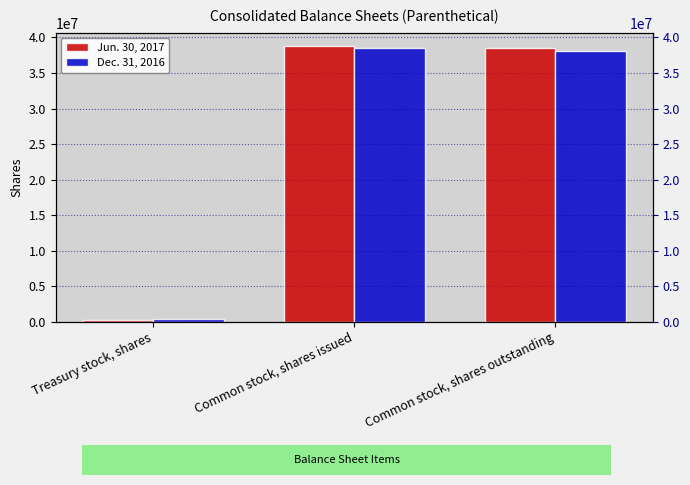

How many values in the Jun. 30, 2017 series are below 38575652?

1